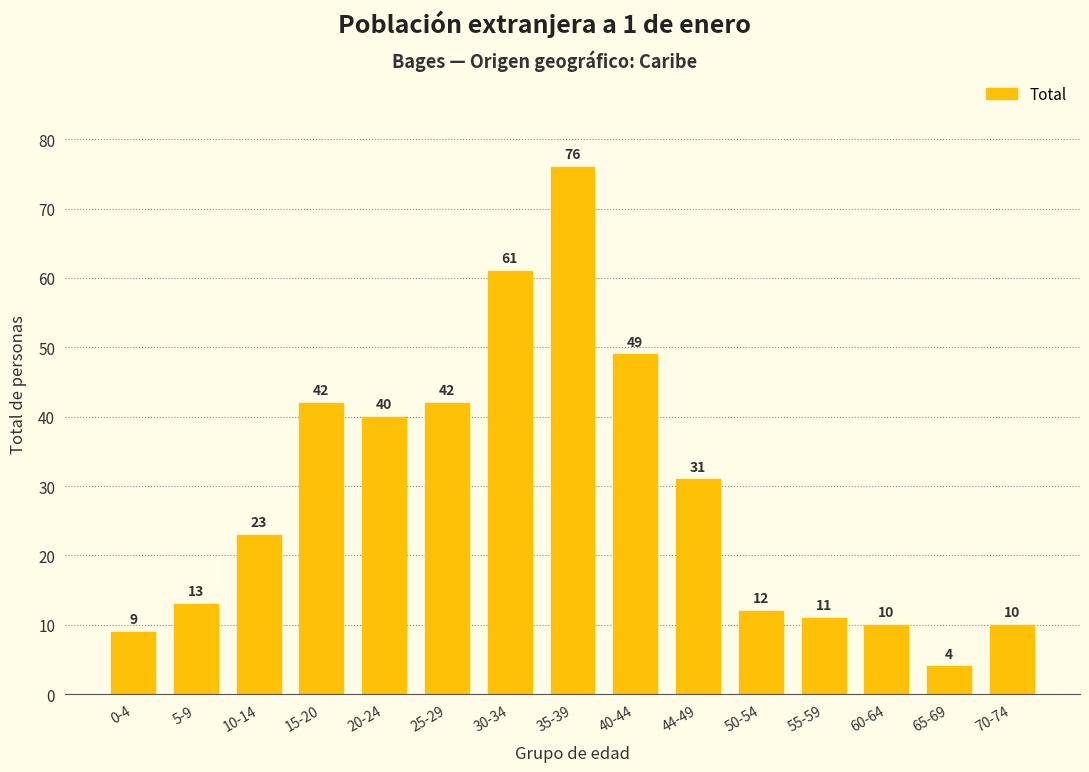

Reading left to right, list all the values displayed in this chart.

0-4=9	5-9=13	10-14=23	15-20=42	20-24=40	25-29=42	30-34=61	35-39=76	40-44=49	44-49=31	50-54=12	55-59=11	60-64=10	65-69=4	70-74=10